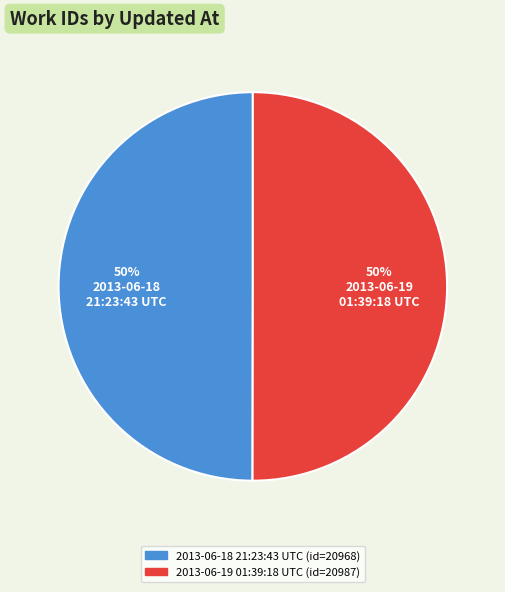

Count the number of slices in the pie.

2